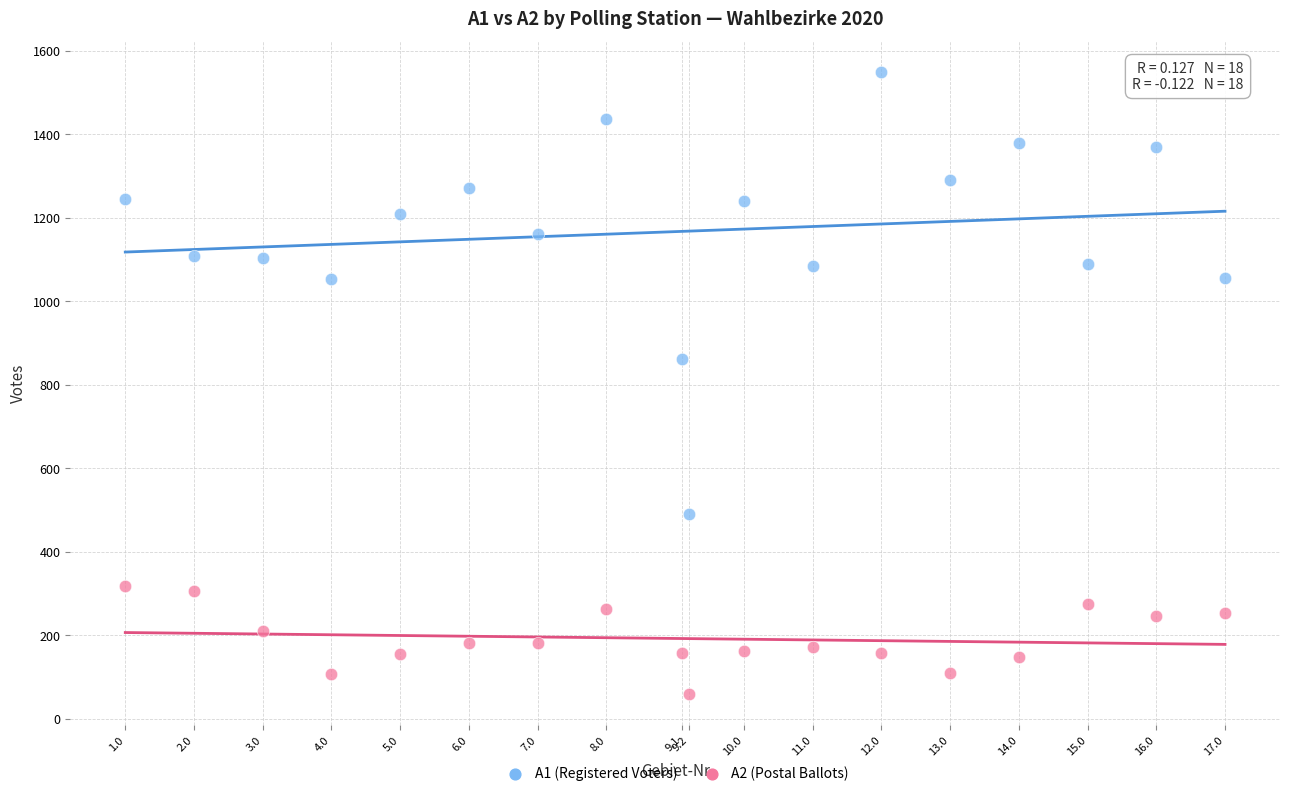

Across all series, what Y value is closest to 804?

862